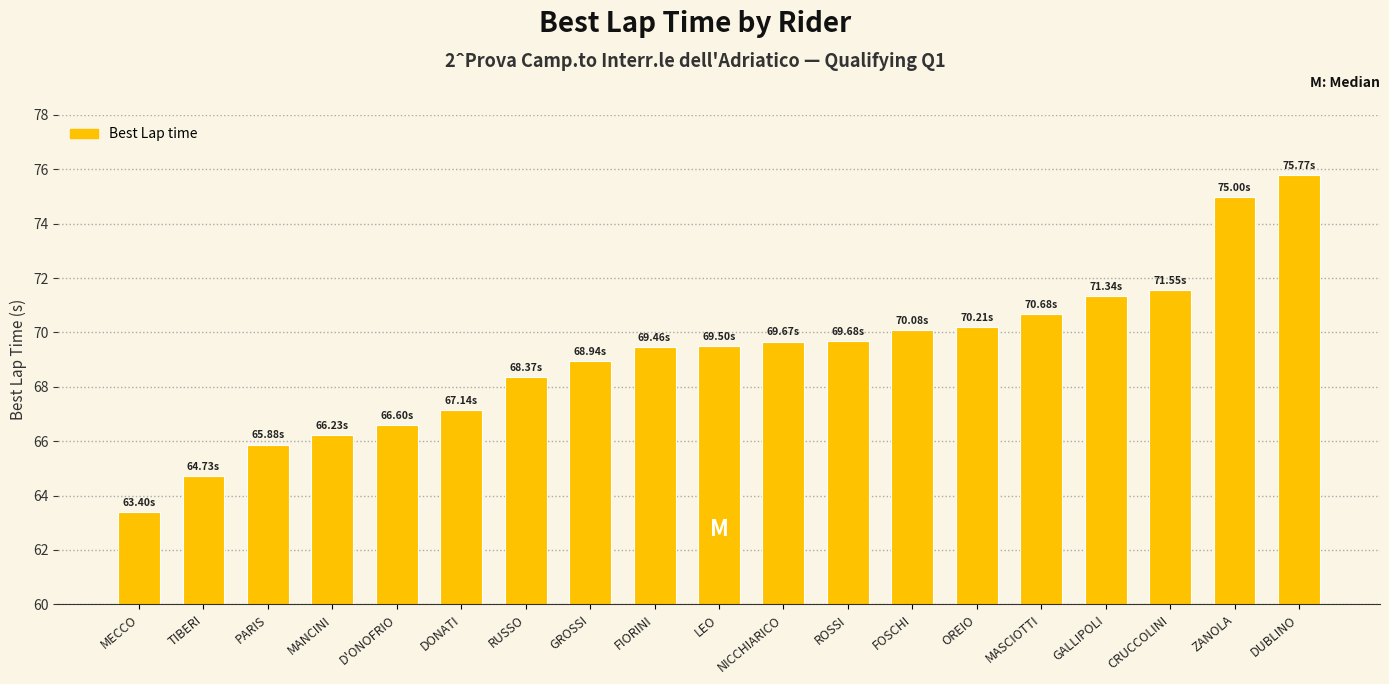

Reading left to right, list all the values displayed in this chart.

63.4	64.7	65.9	66.2	66.6	67.1	68.4	68.9	69.5	69.5	69.7	69.7	70.1	70.2	70.7	71.3	71.6	75.0	75.8